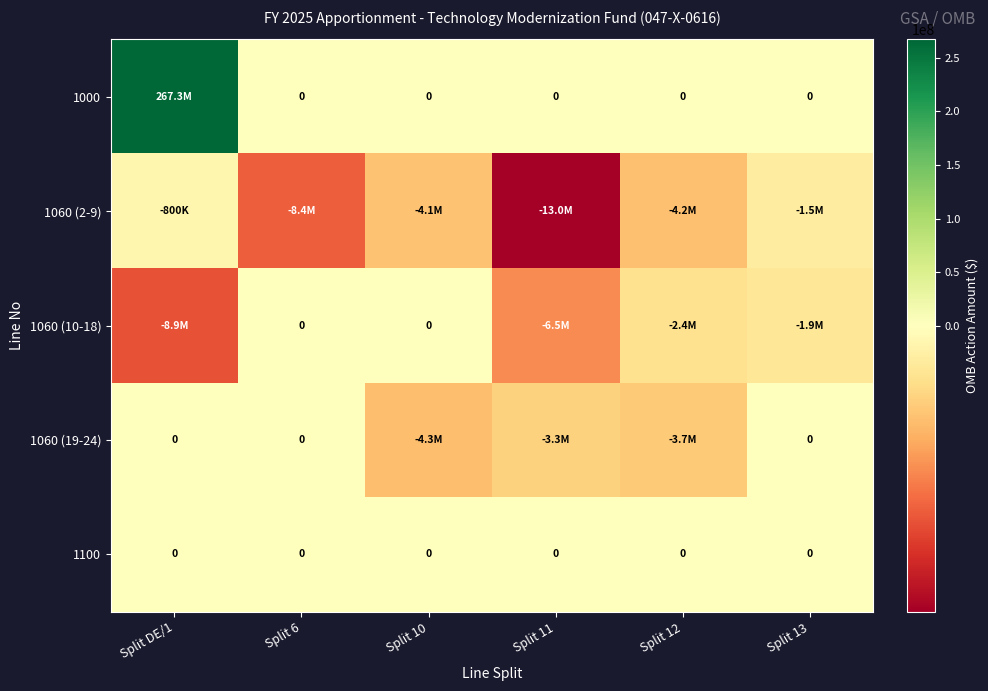

What is the difference between the maximum and minimum values in the 1060 (19-24) series?

4300000